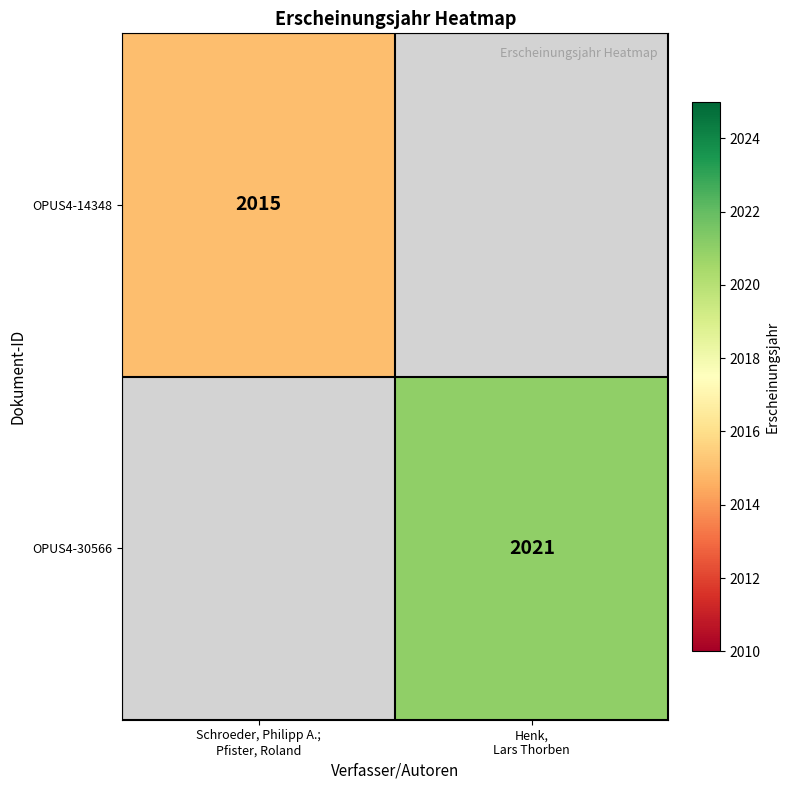

How many data points does each series have?

2